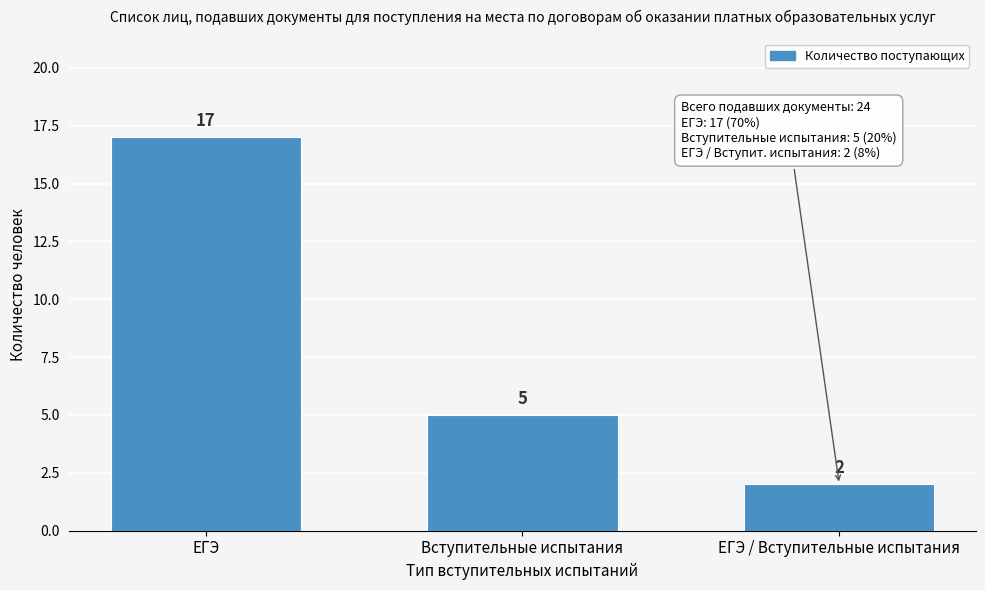

Reading left to right, transcribe all the data shown in this chart.

ЕГЭ=17	Вступительные испытания=5	ЕГЭ / Вступительные испытания=2